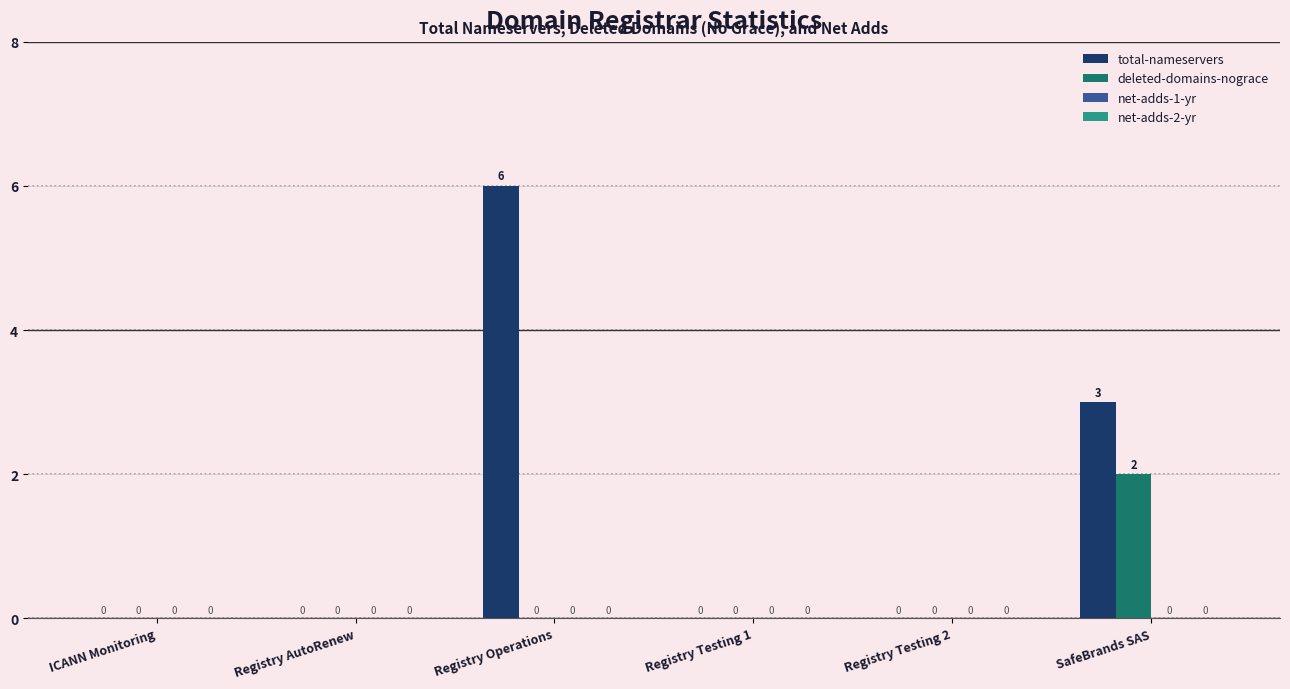

Reading left to right, what are all the values shown in this chart?

total-nameservers: ICANN Monitoring=0	Registry AutoRenew=0	Registry Operations=6	Registry Testing 1=0	Registry Testing 2=0	SafeBrands SAS=3
deleted-domains-nograce: ICANN Monitoring=0	Registry AutoRenew=0	Registry Operations=0	Registry Testing 1=0	Registry Testing 2=0	SafeBrands SAS=2